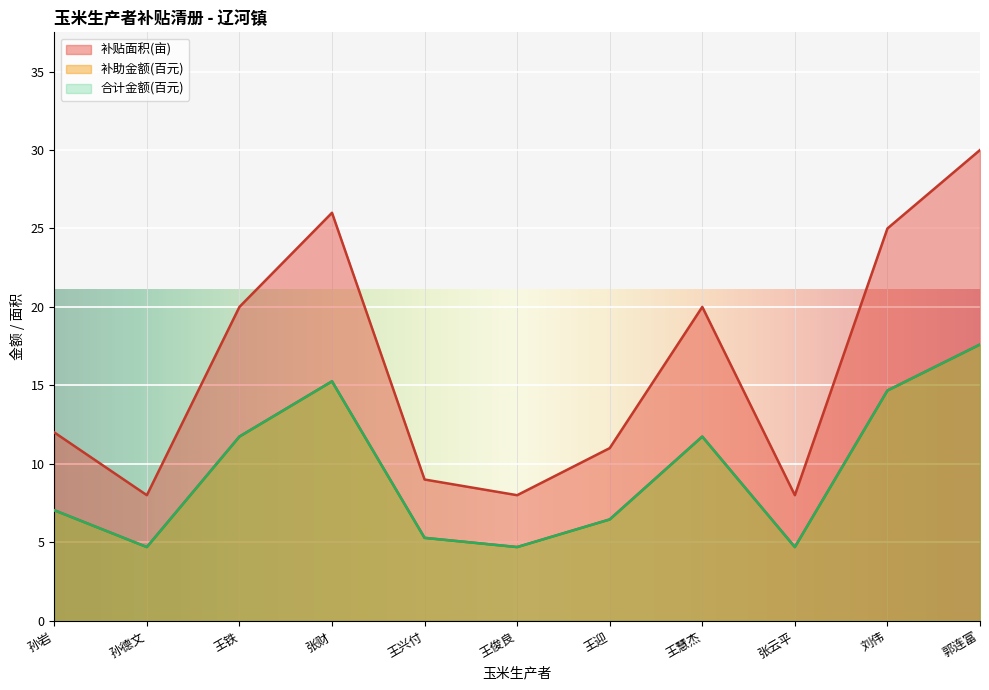

What is the sum of all 合计金额 values?

103.9